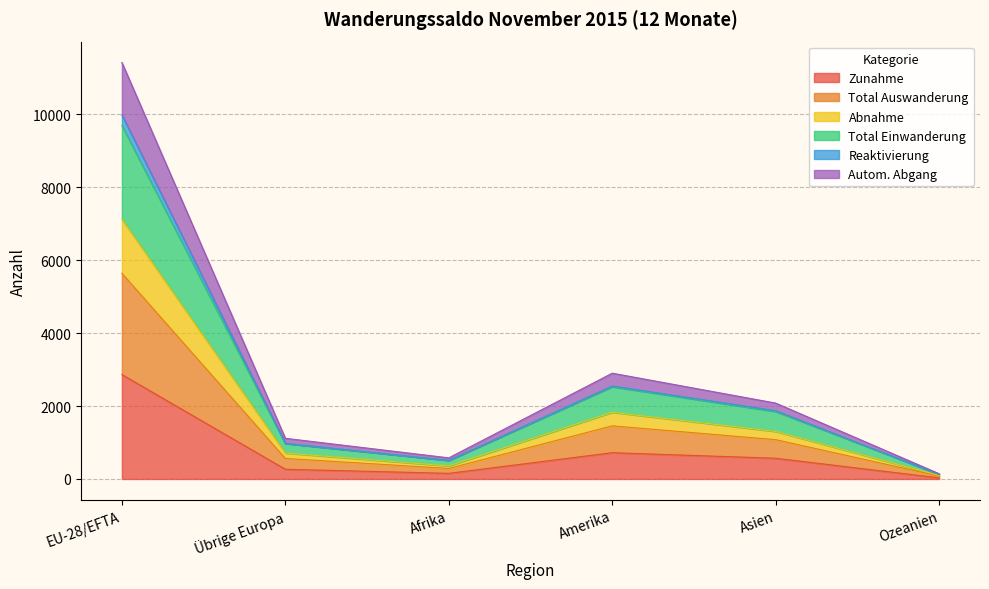

True or false: Autom. Abgang and Total Auswanderung cross at least once.

False